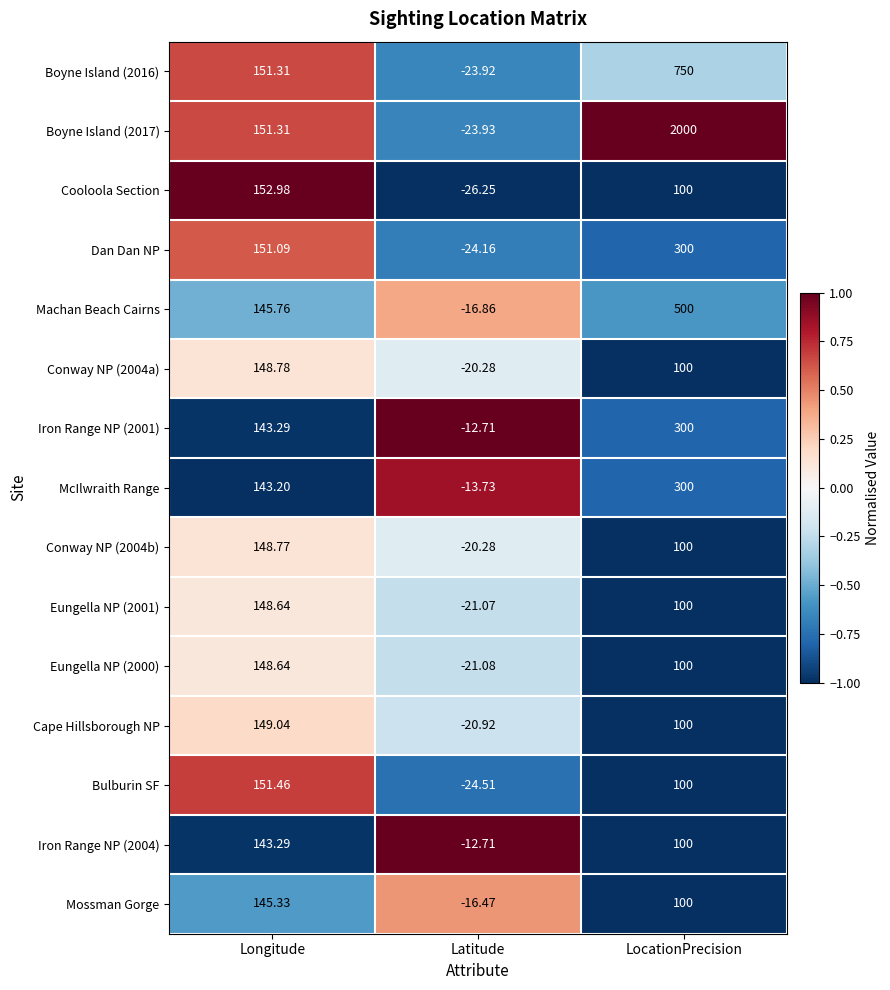

At which label does Mossman Gorge reach its minimum?

Latitude